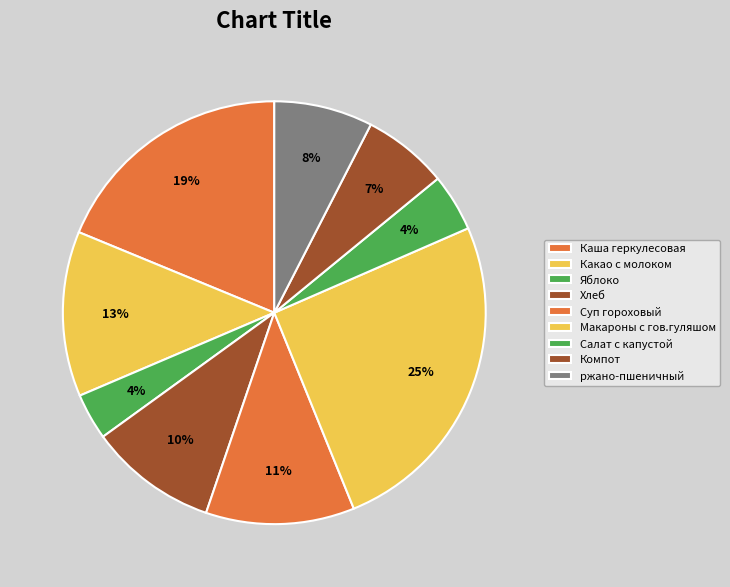

How many slices are in this pie chart?

9